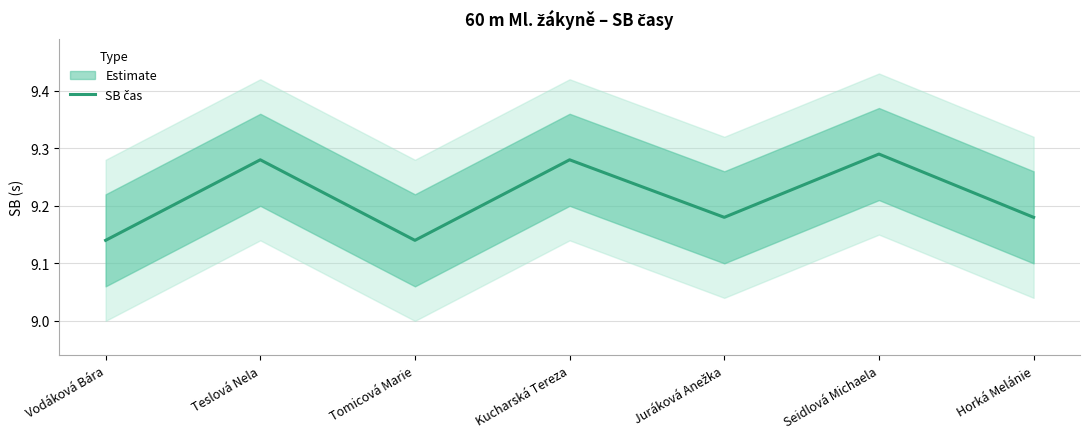

Reading left to right, what are all the values shown in this chart?

9.1	9.3	9.1	9.3	9.2	9.3	9.2